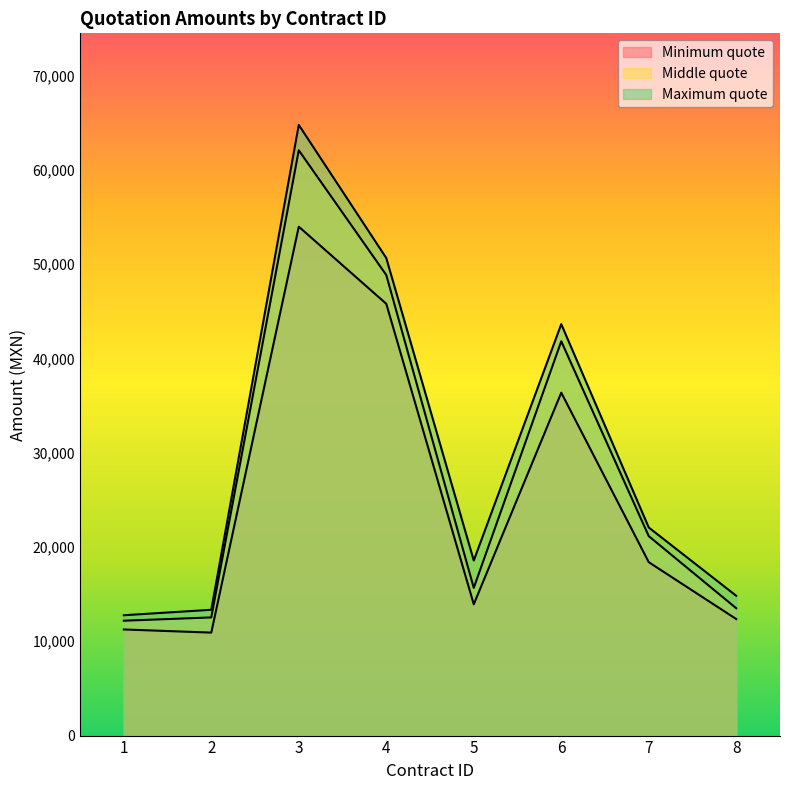

Which series has the widest spread of values?

Maximum quote